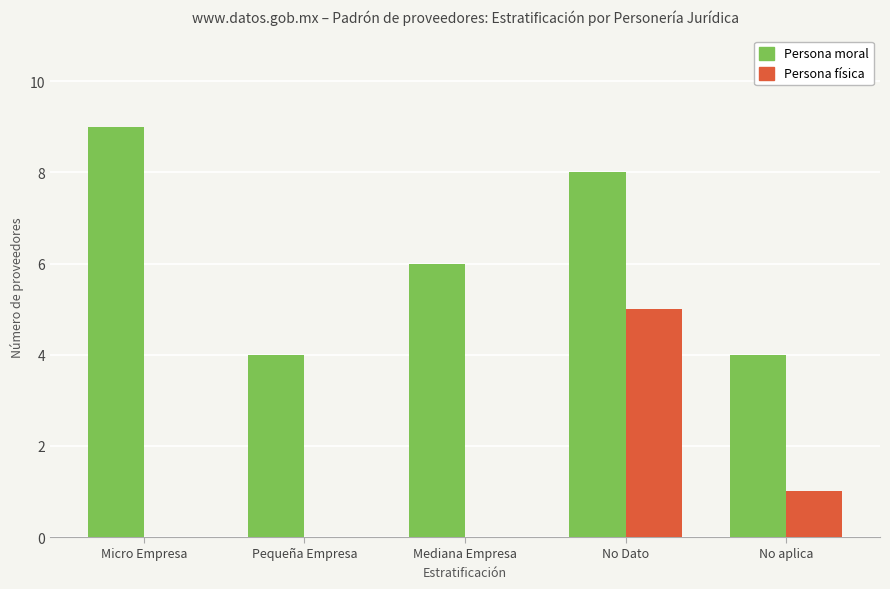

At which category is the sum across all series the highest?

No Dato